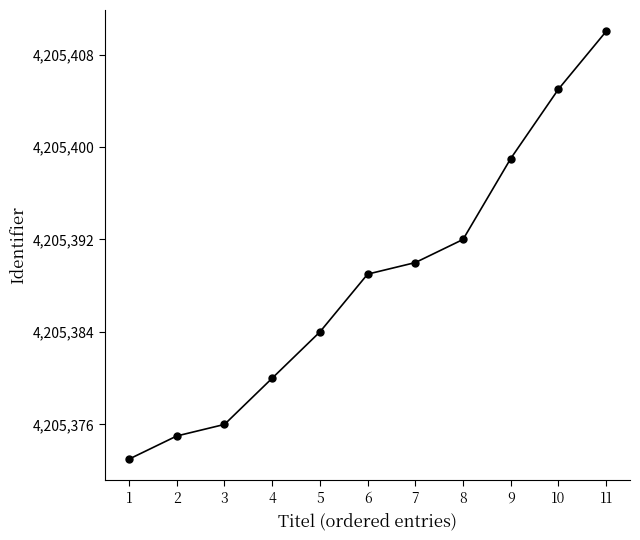

List the labels in order of value, smallest first.

1, 2, 3, 4, 5, 6, 7, 8, 9, 10, 11